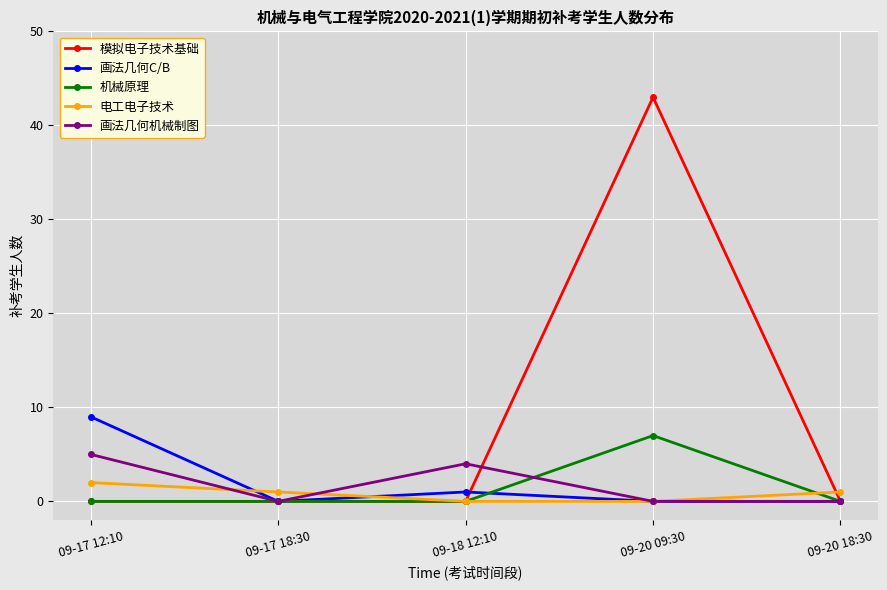

What is the spread (max minus min) of values at 09-18 12:10?

4